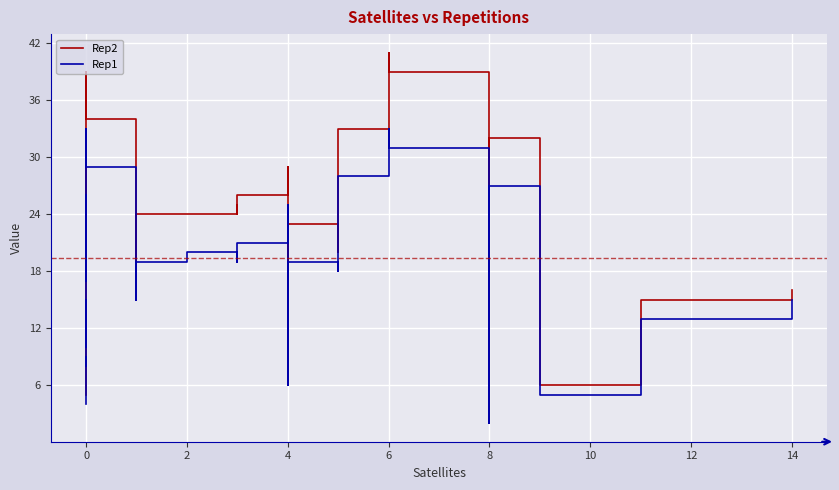

How many lines are shown in the chart?

2